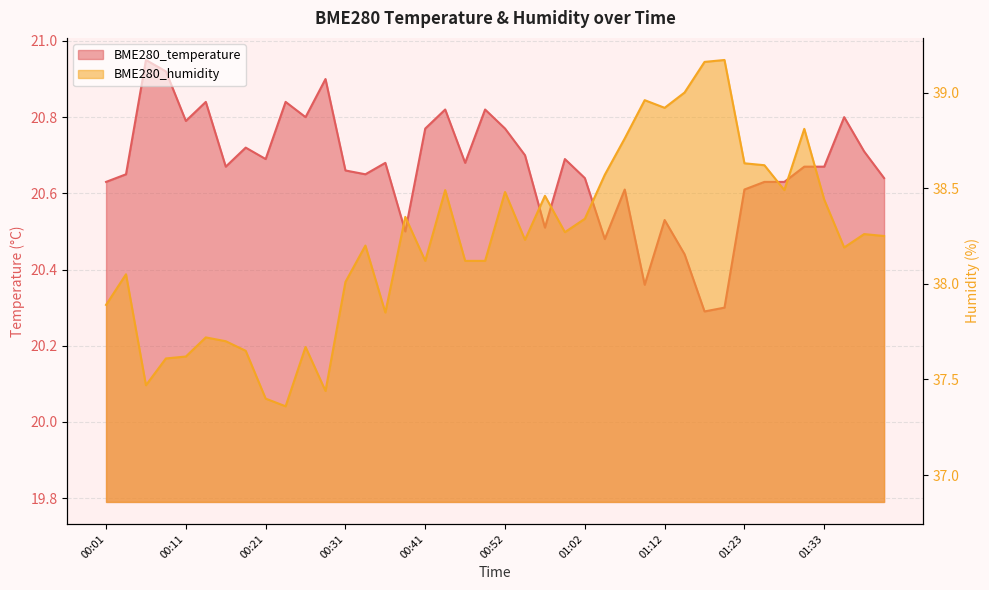

What position from the left is 01:40?

40